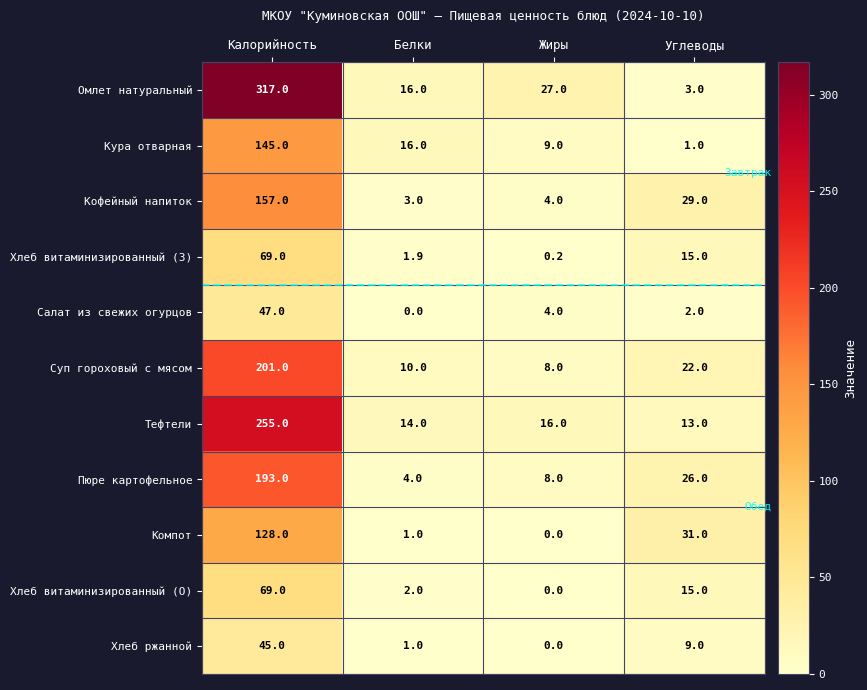

Between Калорийность and Белки, which series saw the biggest shift?

Омлет натуральный